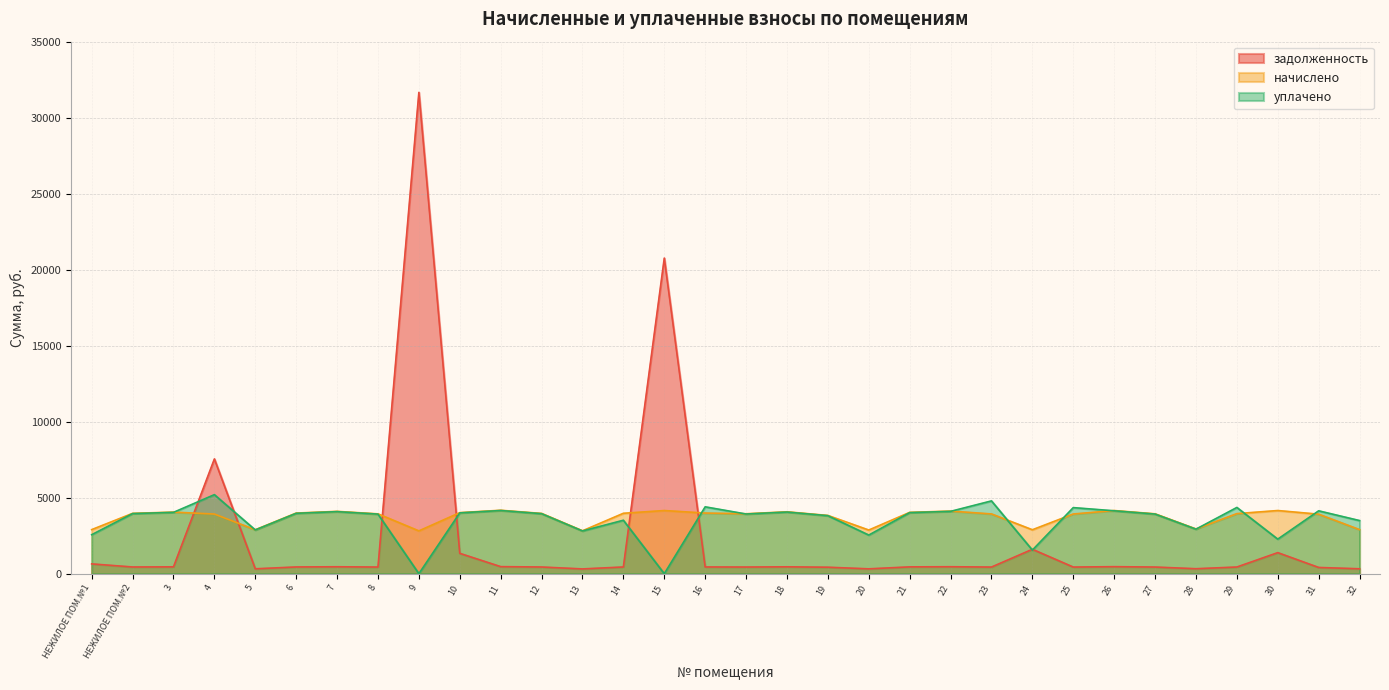

How many categories are shown in the chart?

32